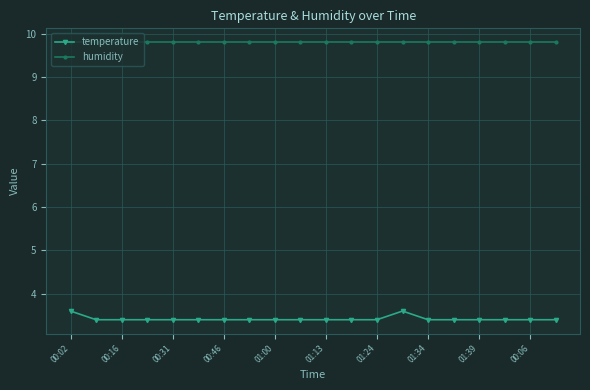

List the series in order of their peak value, lowest first.

temperature, humidity